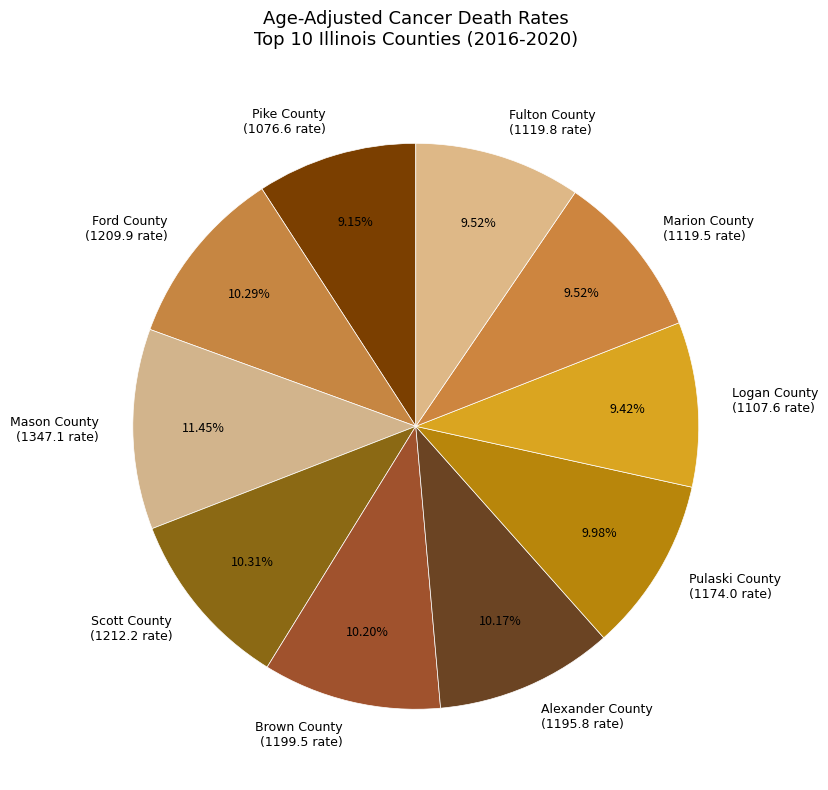

Count the number of slices in the pie.

10